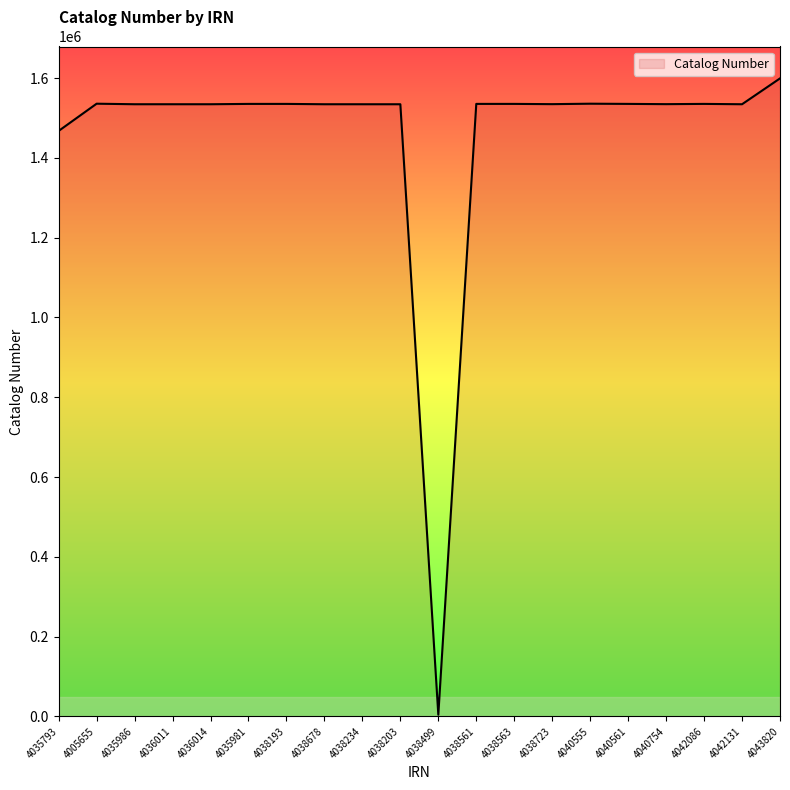

The chart shows a value of 1040034 at 4038193. True or false?

False